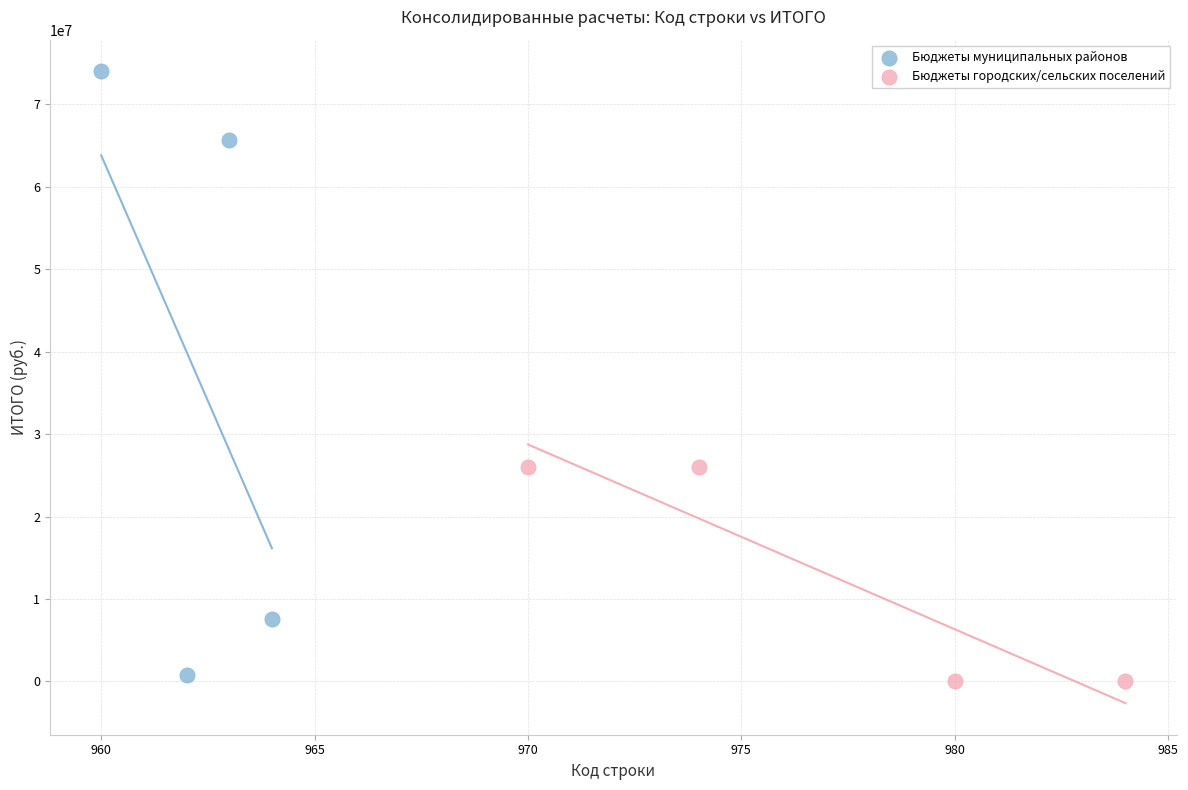

Which series reaches the maximum Y coordinate?

Бюджеты муниципальных районов